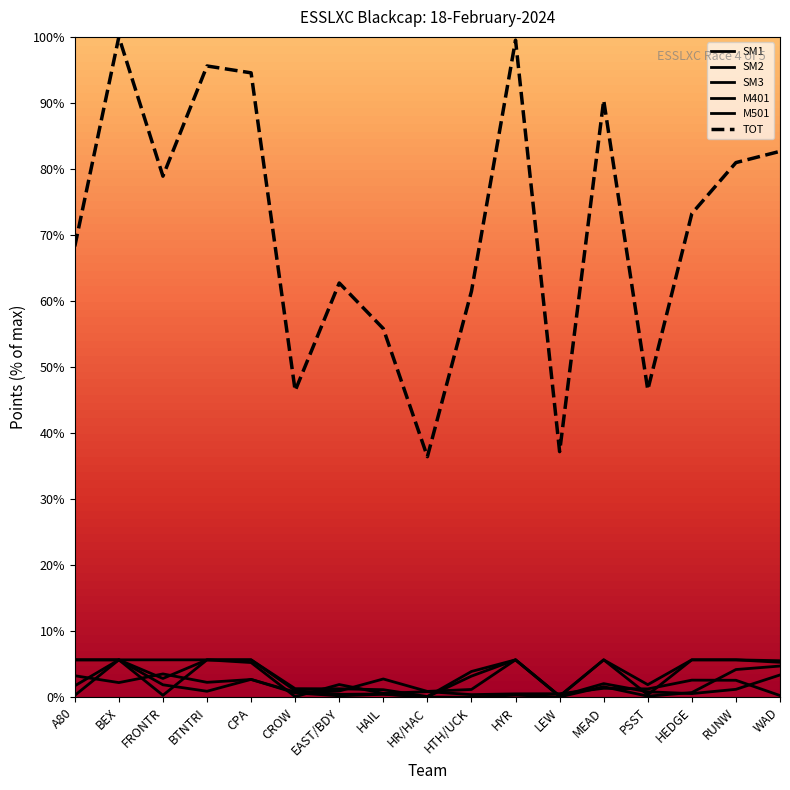

How many lines are shown in the chart?

6